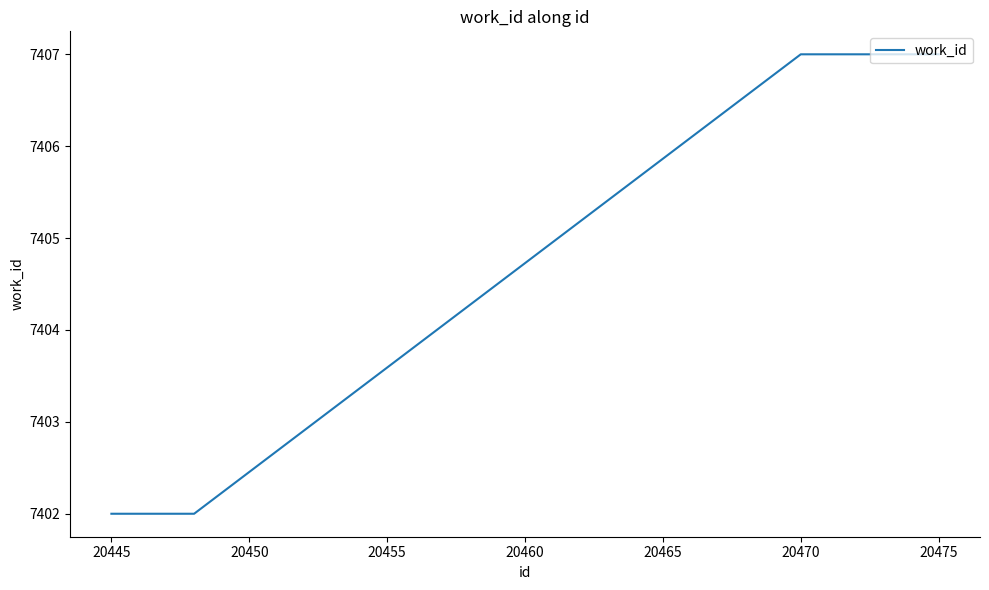

How many lines are shown in the chart?

1